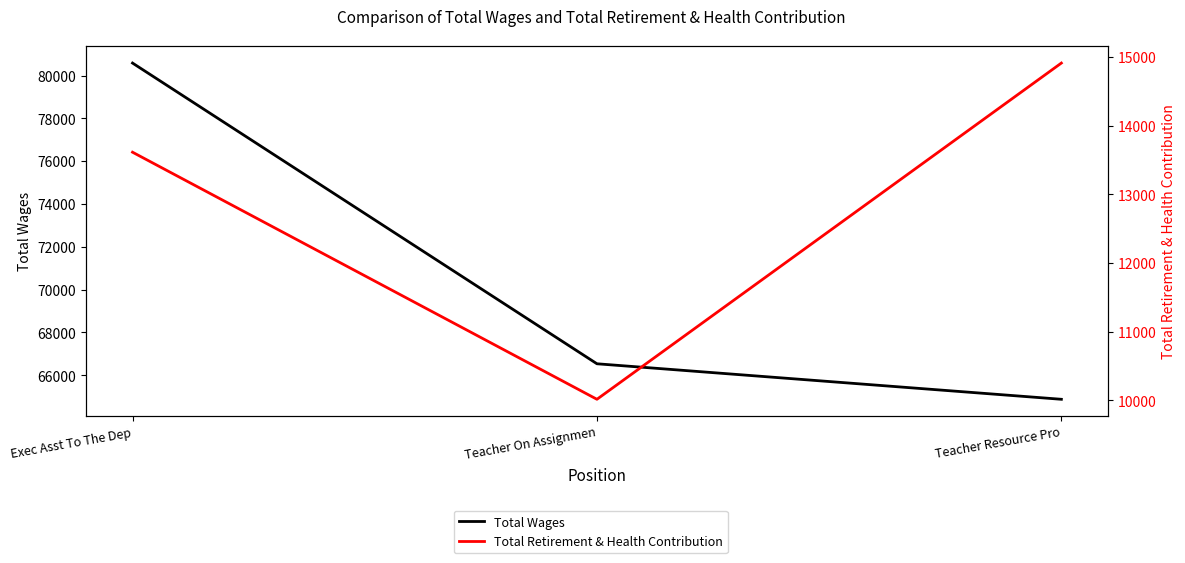

Between Exec Asst To The Dep and Teacher Resource Pro, which series saw the biggest shift?

Total Wages